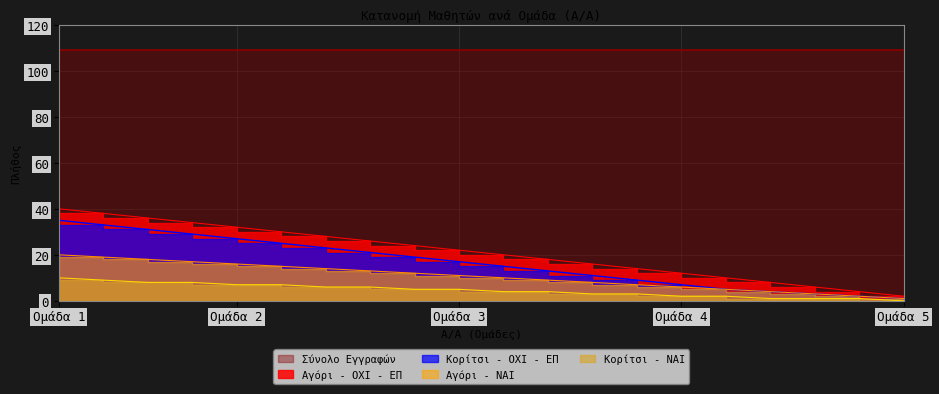

What is the sum of all Κορίτσι - ΟΧΙ - ΕΠ values?

330